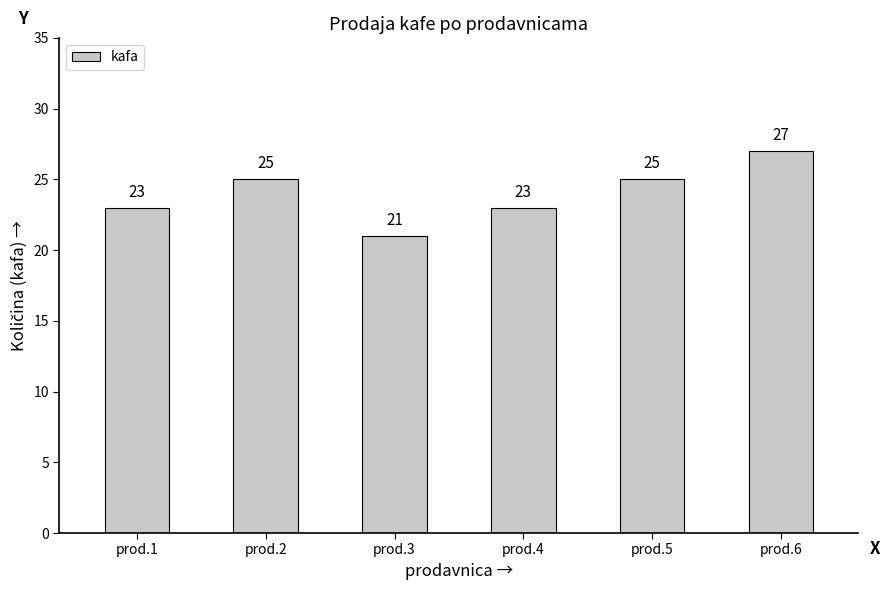

Reading left to right, extract all data points from this chart.

prod.1=23	prod.2=25	prod.3=21	prod.4=23	prod.5=25	prod.6=27